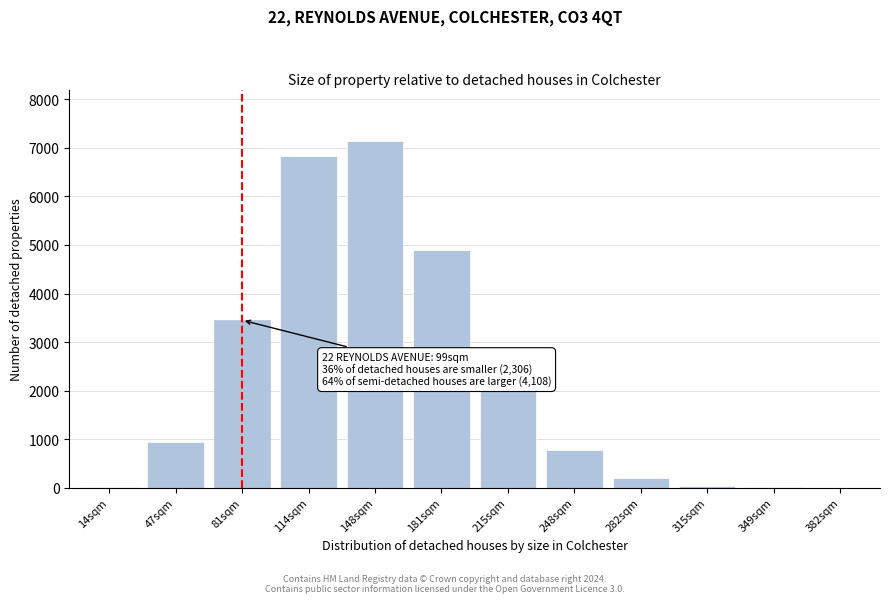

What is the sum of all values?

26278